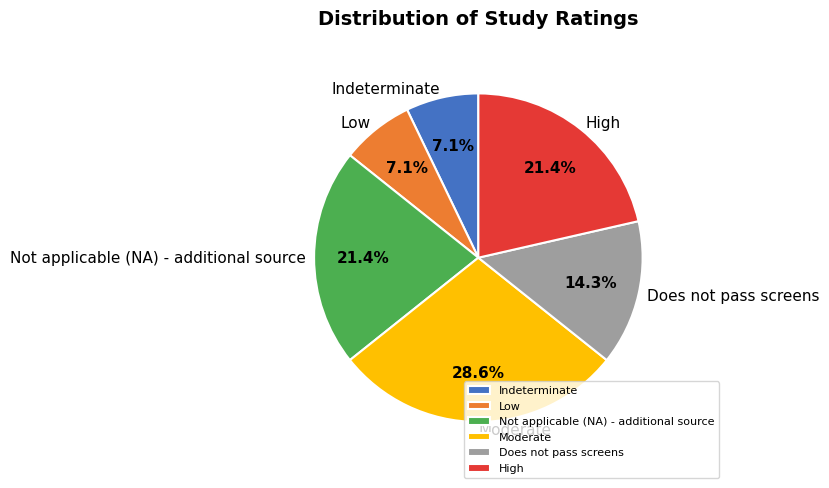

The High slice represents 30% of the pie. True or false?

False